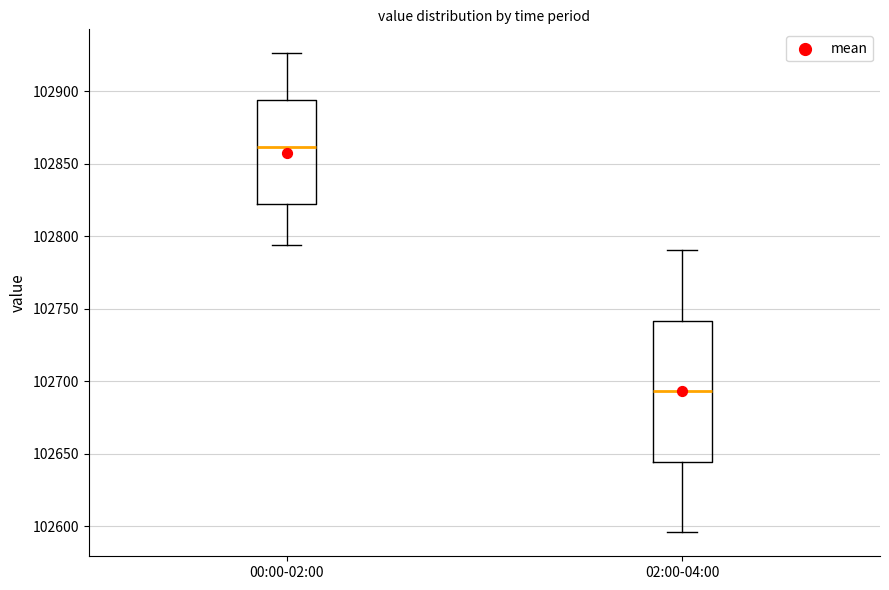

Where does the median line of the box for 02:00-04:00 sit on the y-axis? The values are not printed on the chart, so give them approximately, as read against the axis.

102695